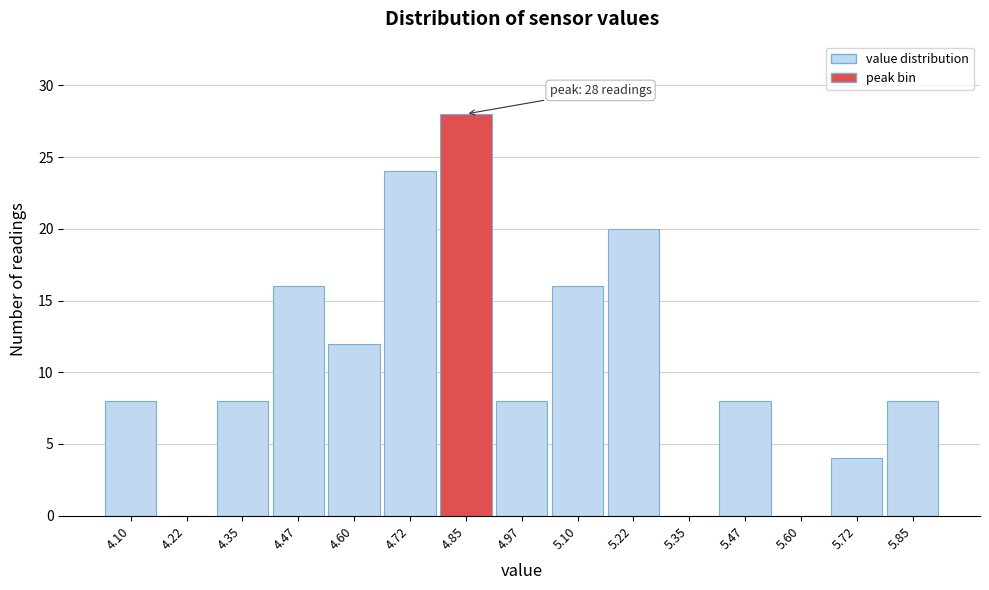

Reading left to right, transcribe all the data shown in this chart.

4.10=8	4.22=0	4.35=8	4.47=16	4.60=12	4.72=24	4.85=28	4.97=8	5.10=16	5.22=20	5.35=0	5.47=8	5.60=0	5.72=4	5.85=8